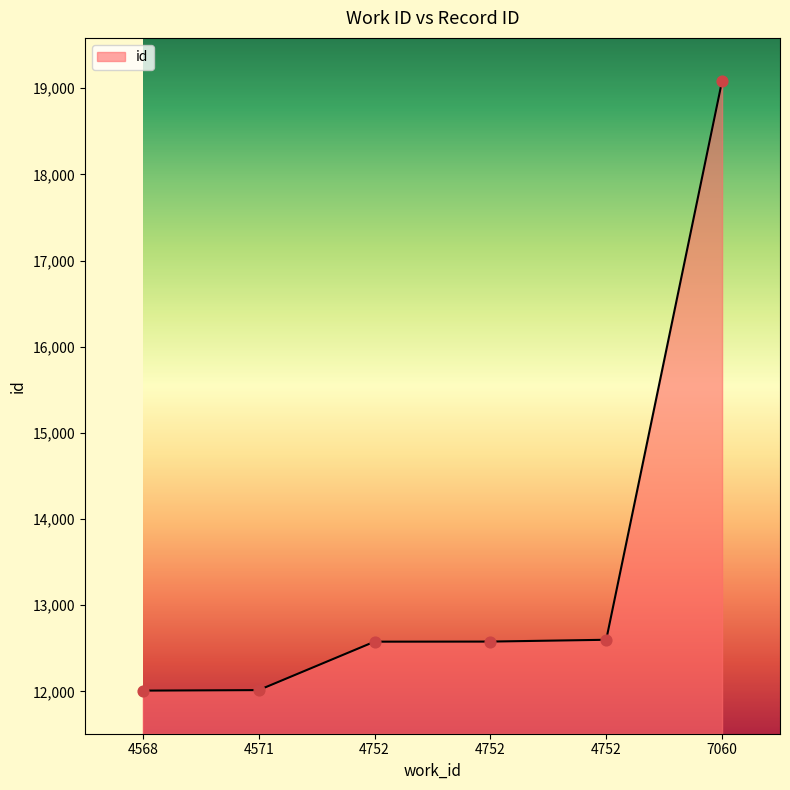

Which has a higher value, 4752 or 4752?

4752